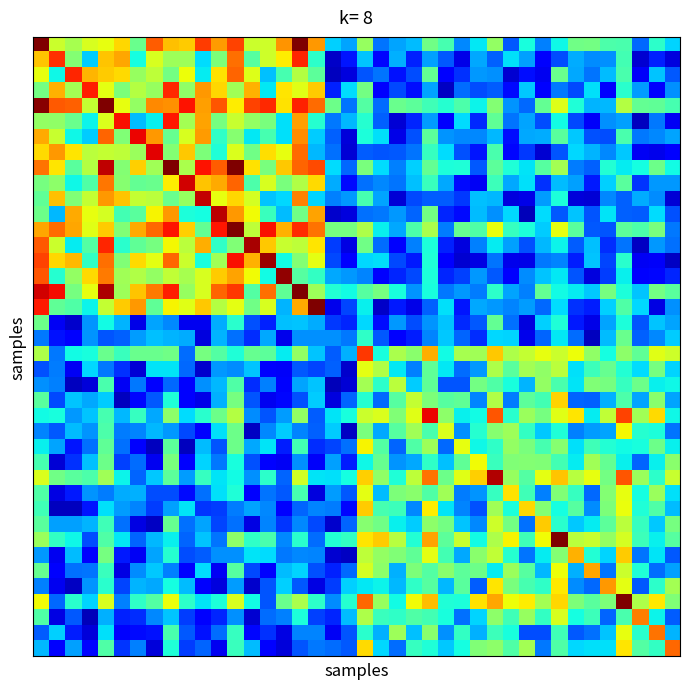

What is the minimum value shown in the chart?

0.1